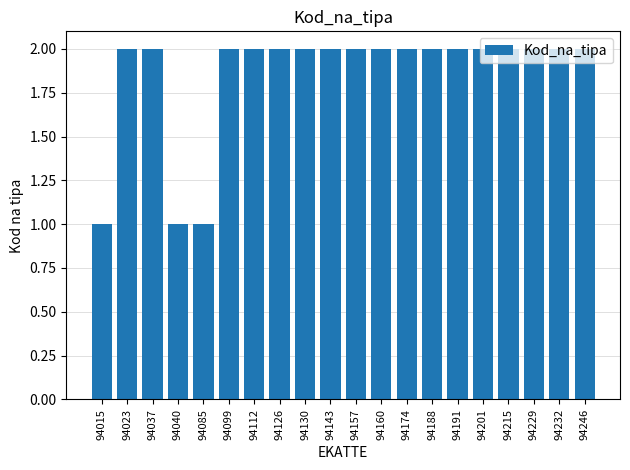

What is the change in value from 94040 to 94229?

+1